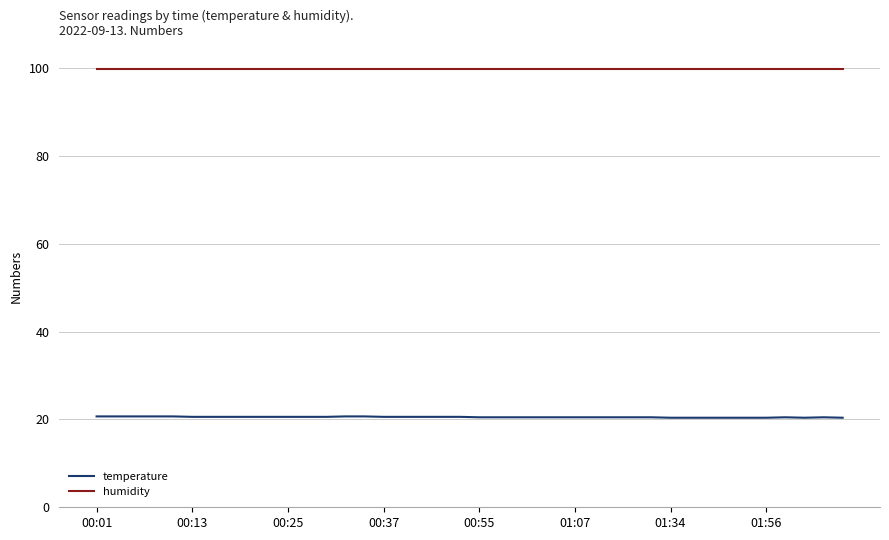

Count the number of data series in this chart.

2